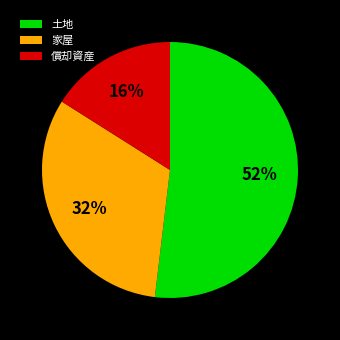

Which has a higher value, 償却資産 or 土地?

土地